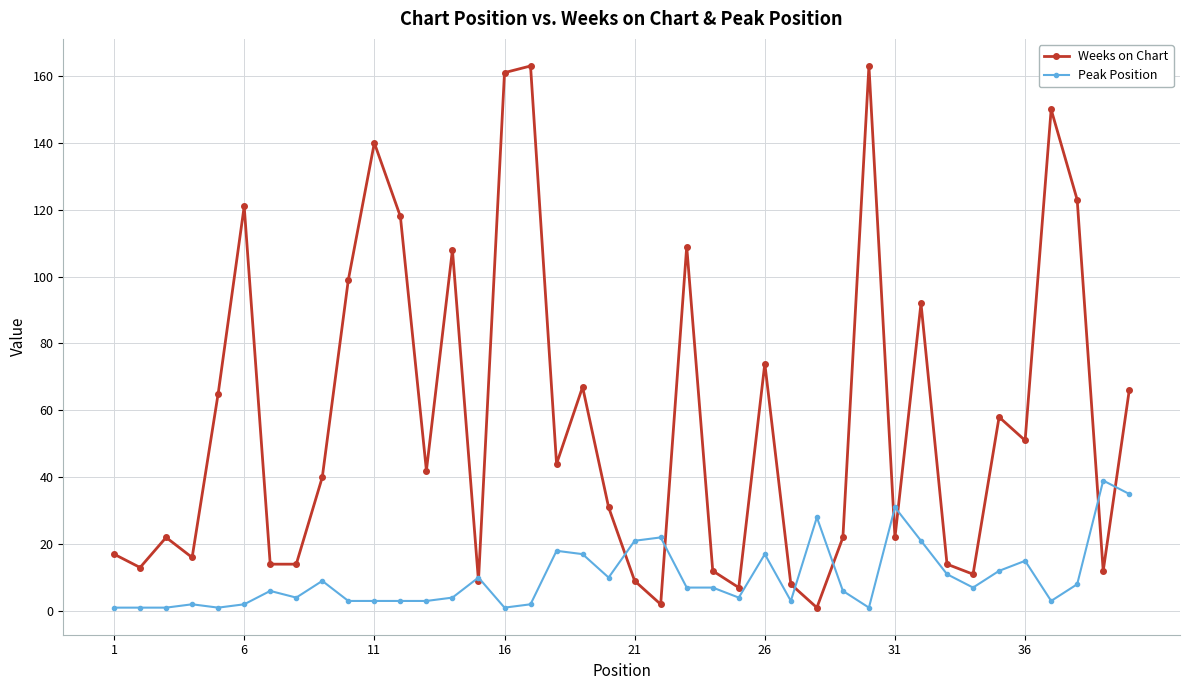

What are all the series names shown in the legend?

Weeks on Chart, Peak Position